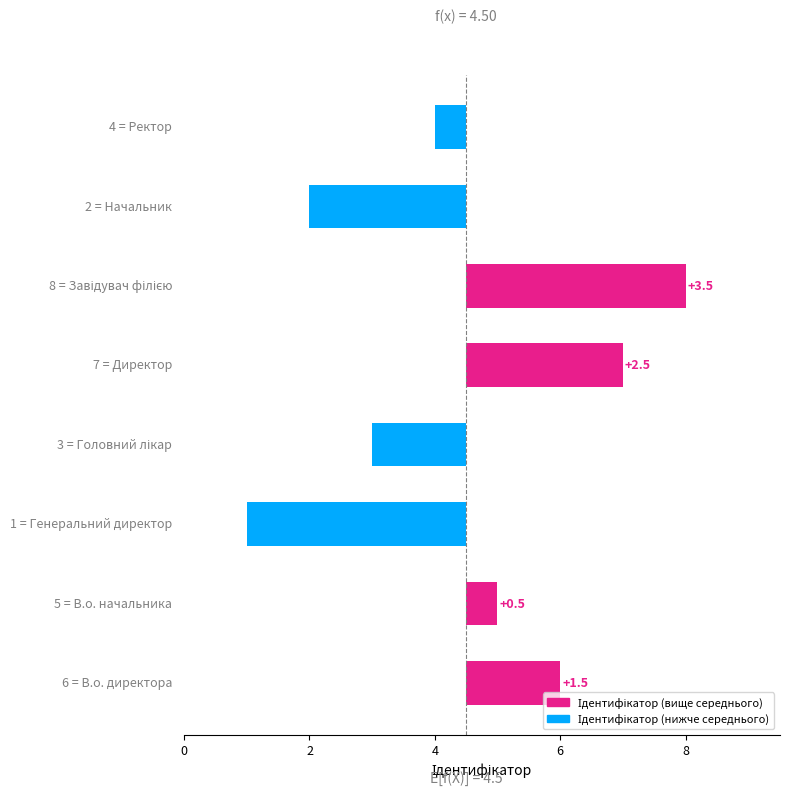

Reading left to right, list all the values displayed in this chart.

1.5	0.5	-3.5	-1.5	2.5	3.5	-2.5	-0.5